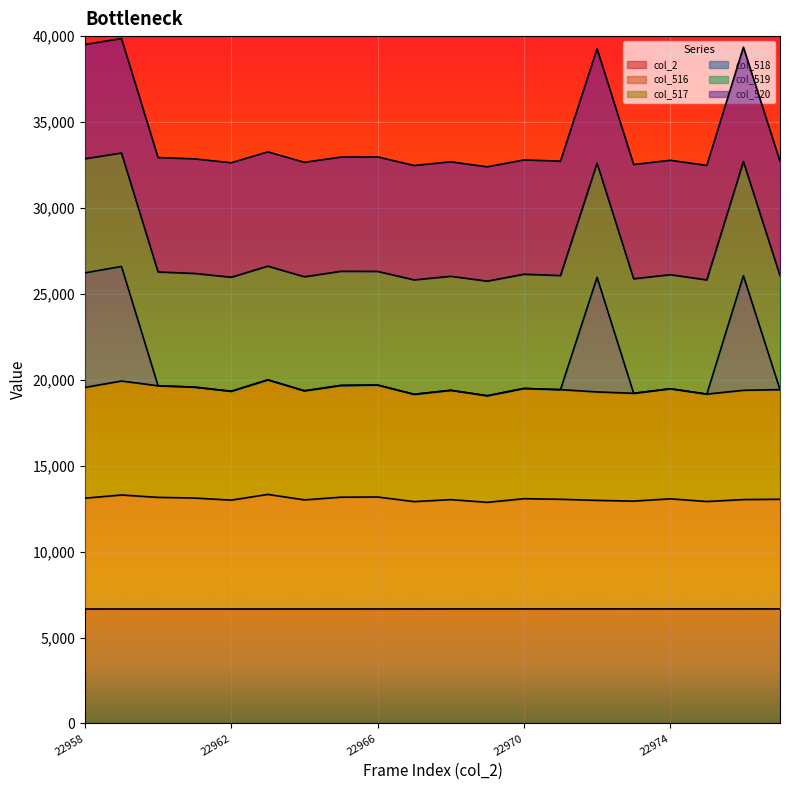

What is the total value across all series at 22974?

32772.1